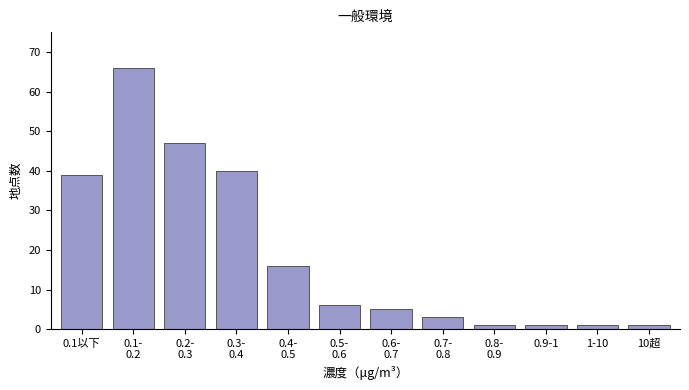

Reading left to right, extract all data points from this chart.

39	66	47	40	16	6	5	3	1	1	1	1